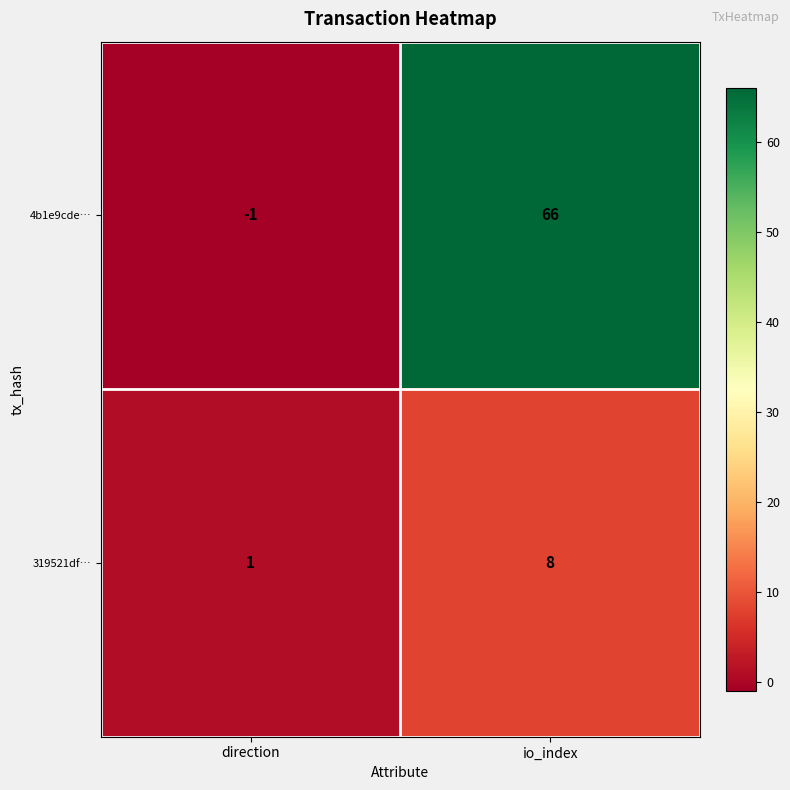

At which category is the sum across all series the highest?

io_index